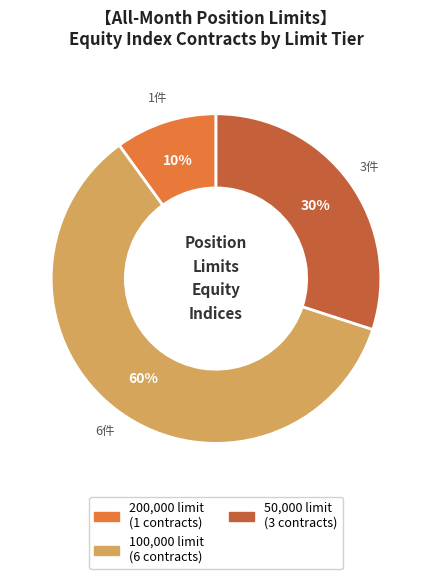

To the nearest percent, what is the average slice percentage?

33%